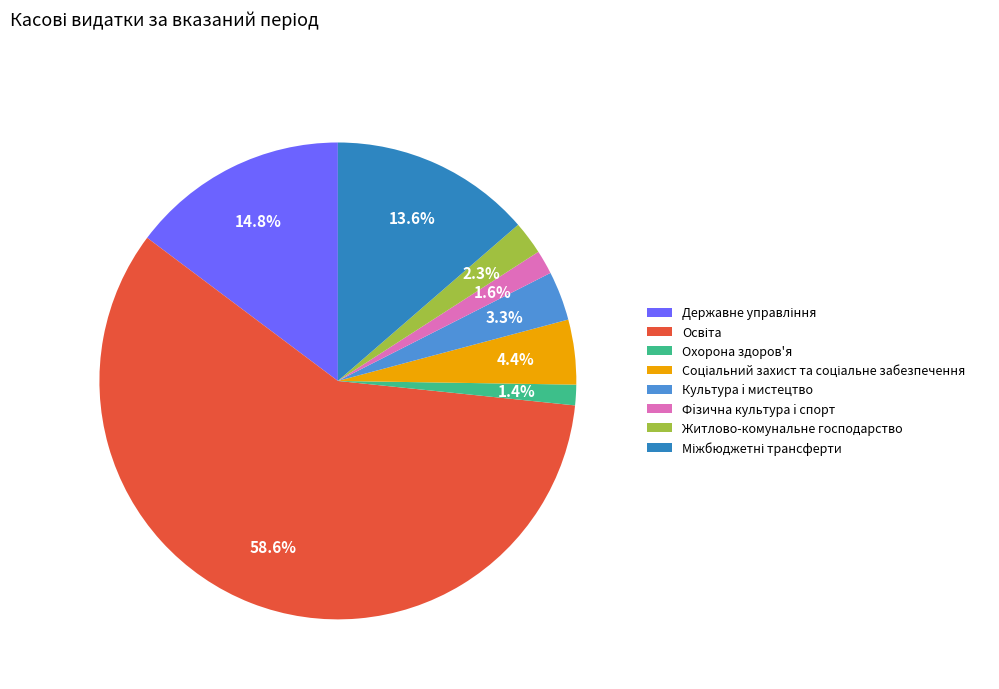

Count the number of slices in the pie.

8